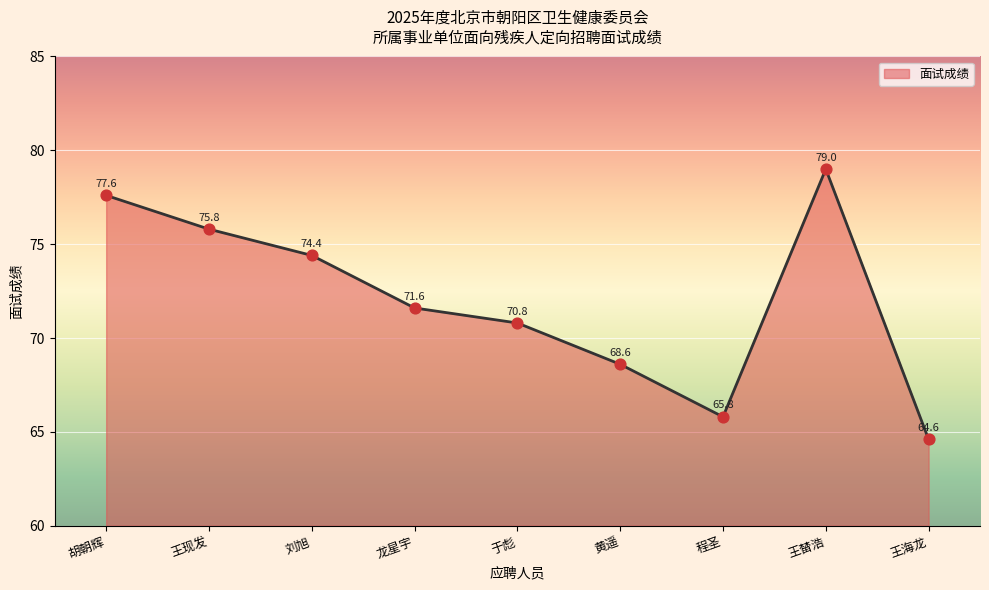

Approximately how many times larger is the value at 龙星宇 compared to 王榃浩?

0.9